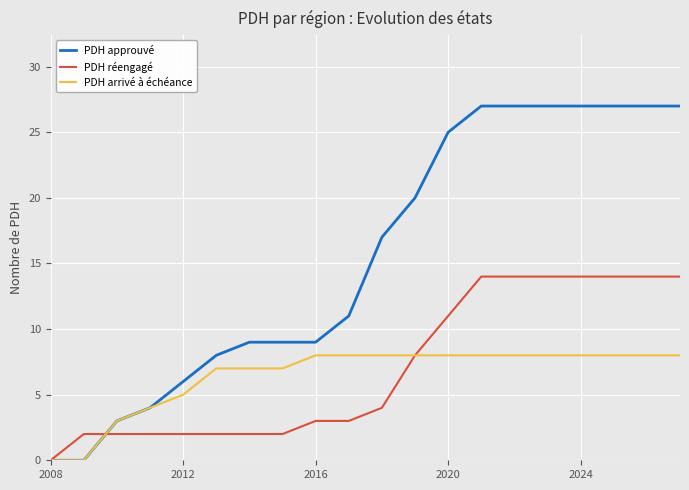

What is the highest value of the PDH approuvé series?

27